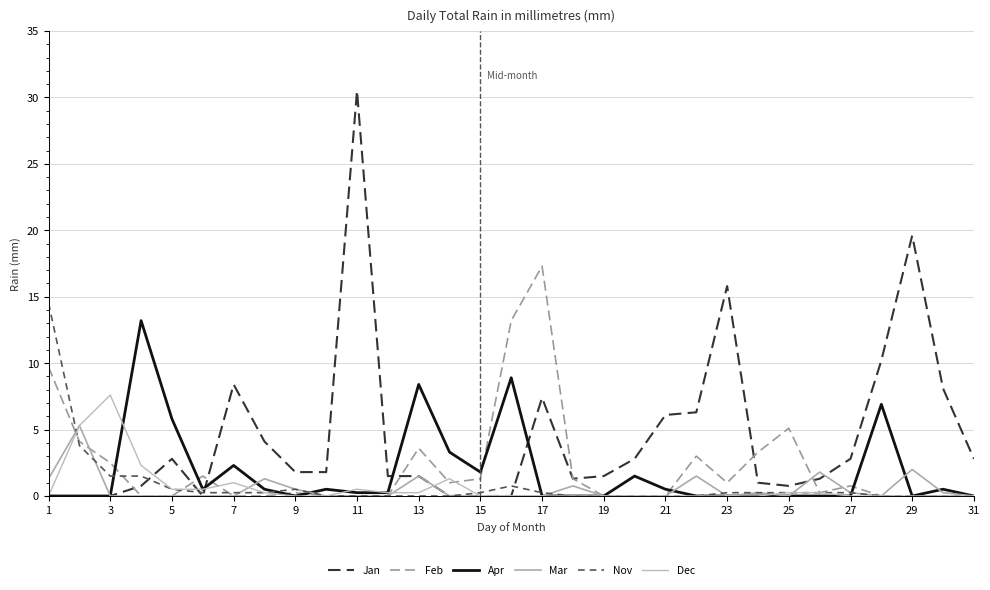

At which category is the sum across all series the highest?

11